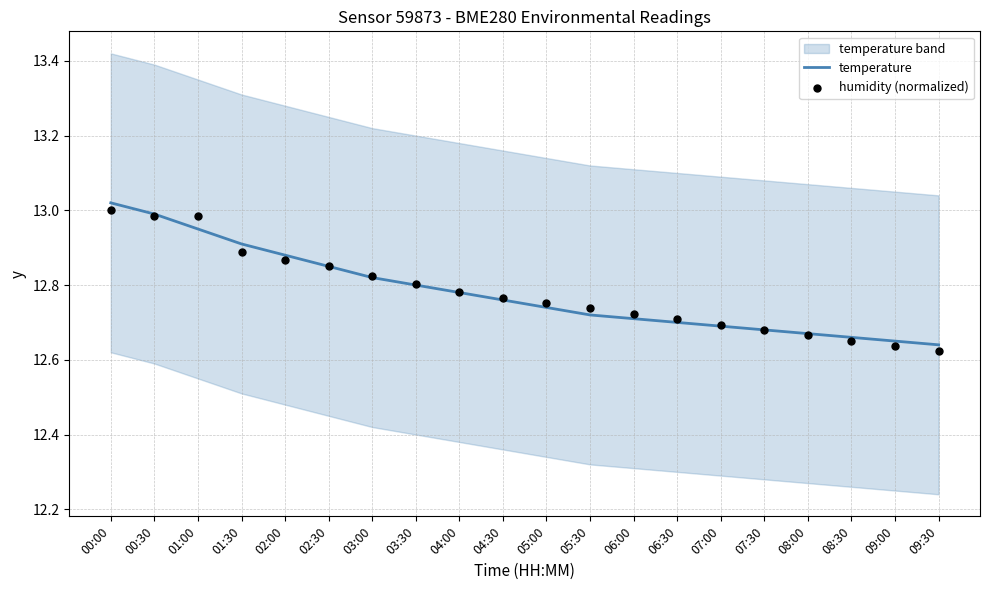

Which series reaches the maximum Y coordinate?

temperature